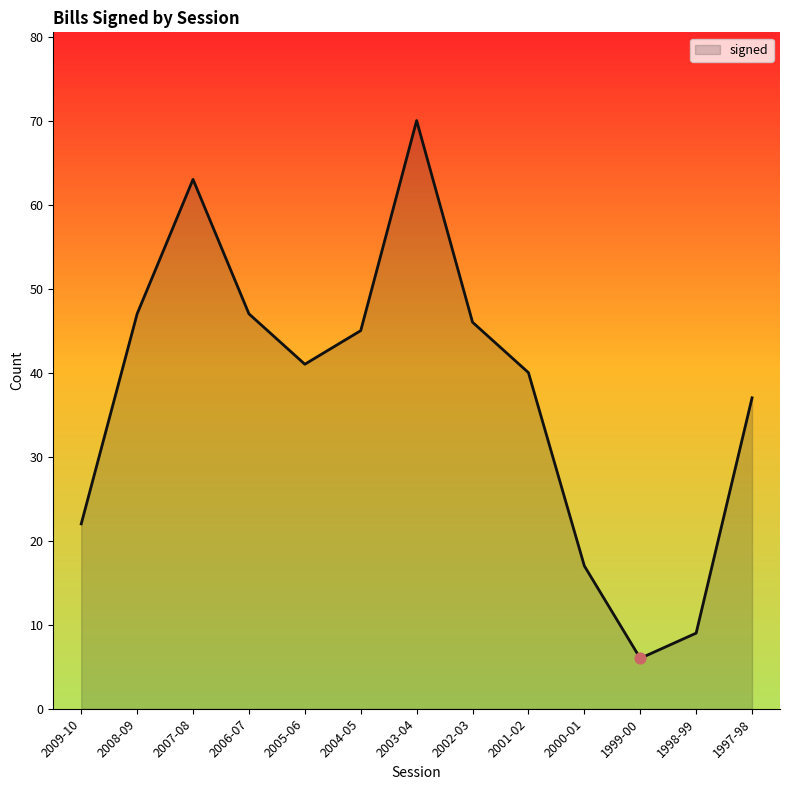

Between 1997-98 and 2002-03, which is larger?

2002-03